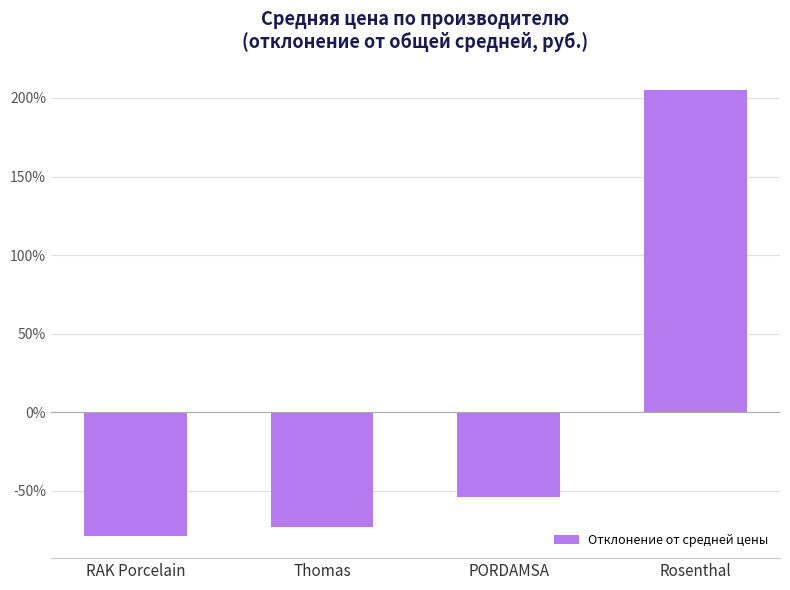

True or false: the data shows 0.7 at Rosenthal.

False